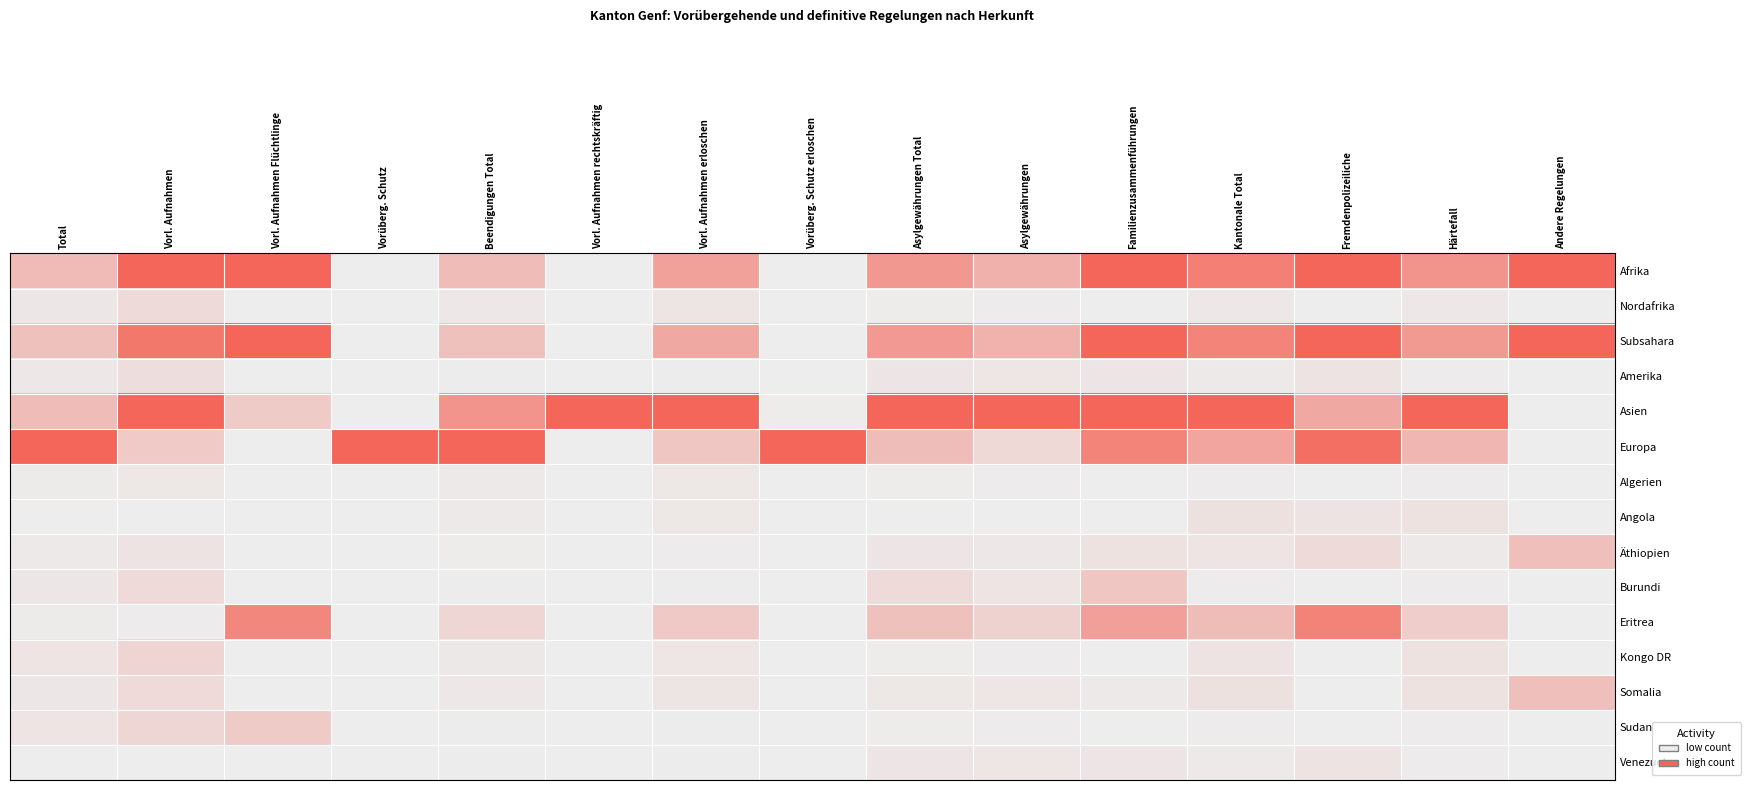

Reading left to right, transcribe all the data shown in this chart.

Afrika: Total=0.4	Vorl. Aufnahmen=1.0	Vorl. Aufnahmen Flüchtlinge=1.0	Vorüberg. Schutz=0.0	Beendigungen Total=0.4	Vorl. Aufnahmen rechtskräftig=0.0	Vorl. Aufnahmen erloschen=0.6	Vorüberg. Schutz erloschen=0.0	Asylgewährungen Total=0.6	Asylgewährungen=0.4	Familienzusammenführungen=1.0	Kantonale Total=0.8	Fremdenpolizeiliche=1.0	Härtefall=0.7	Andere Regelungen=1.0
Nordafrika: Total=0.0	Vorl. Aufnahmen=0.1	Vorl. Aufnahmen Flüchtlinge=0.0	Vorüberg. Schutz=0.0	Beendigungen Total=0.0	Vorl. Aufnahmen rechtskräftig=0.0	Vorl. Aufnahmen erloschen=0.1	Vorüberg. Schutz erloschen=0.0	Asylgewährungen Total=0.0	Asylgewährungen=0.0	Familienzusammenführungen=0.0	Kantonale Total=0.0	Fremdenpolizeiliche=0.0	Härtefall=0.0	Andere Regelungen=0.0
Subsahara: Total=0.3	Vorl. Aufnahmen=0.9	Vorl. Aufnahmen Flüchtlinge=1.0	Vorüberg. Schutz=0.0	Beendigungen Total=0.3	Vorl. Aufnahmen rechtskräftig=0.0	Vorl. Aufnahmen erloschen=0.5	Vorüberg. Schutz erloschen=0.0	Asylgewährungen Total=0.6	Asylgewährungen=0.4	Familienzusammenführungen=1.0	Kantonale Total=0.8	Fremdenpolizeiliche=1.0	Härtefall=0.6	Andere Regelungen=1.0
Amerika: Total=0.0	Vorl. Aufnahmen=0.1	Vorl. Aufnahmen Flüchtlinge=0.0	Vorüberg. Schutz=0.0	Beendigungen Total=0.0	Vorl. Aufnahmen rechtskräftig=0.0	Vorl. Aufnahmen erloschen=0.0	Vorüberg. Schutz erloschen=0.0	Asylgewährungen Total=0.1	Asylgewährungen=0.1	Familienzusammenführungen=0.1	Kantonale Total=0.0	Fremdenpolizeiliche=0.1	Härtefall=0.0	Andere Regelungen=0.0
Asien: Total=0.4	Vorl. Aufnahmen=1.0	Vorl. Aufnahmen Flüchtlinge=0.2	Vorüberg. Schutz=0.0	Beendigungen Total=0.7	Vorl. Aufnahmen rechtskräftig=1.0	Vorl. Aufnahmen erloschen=1.0	Vorüberg. Schutz erloschen=0.0	Asylgewährungen Total=1.0	Asylgewährungen=1.0	Familienzusammenführungen=1.0	Kantonale Total=1.0	Fremdenpolizeiliche=0.5	Härtefall=1.0	Andere Regelungen=0.0
Europa: Total=1.0	Vorl. Aufnahmen=0.3	Vorl. Aufnahmen Flüchtlinge=0.0	Vorüberg. Schutz=1.0	Beendigungen Total=1.0	Vorl. Aufnahmen rechtskräftig=0.0	Vorl. Aufnahmen erloschen=0.3	Vorüberg. Schutz erloschen=1.0	Asylgewährungen Total=0.3	Asylgewährungen=0.1	Familienzusammenführungen=0.8	Kantonale Total=0.5	Fremdenpolizeiliche=0.9	Härtefall=0.4	Andere Regelungen=0.0
Algerien: Total=0.0	Vorl. Aufnahmen=0.0	Vorl. Aufnahmen Flüchtlinge=0.0	Vorüberg. Schutz=0.0	Beendigungen Total=0.0	Vorl. Aufnahmen rechtskräftig=0.0	Vorl. Aufnahmen erloschen=0.0	Vorüberg. Schutz erloschen=0.0	Asylgewährungen Total=0.0	Asylgewährungen=0.0	Familienzusammenführungen=0.0	Kantonale Total=0.0	Fremdenpolizeiliche=0.0	Härtefall=0.0	Andere Regelungen=0.0
Angola: Total=0.0	Vorl. Aufnahmen=0.0	Vorl. Aufnahmen Flüchtlinge=0.0	Vorüberg. Schutz=0.0	Beendigungen Total=0.0	Vorl. Aufnahmen rechtskräftig=0.0	Vorl. Aufnahmen erloschen=0.0	Vorüberg. Schutz erloschen=0.0	Asylgewährungen Total=0.0	Asylgewährungen=0.0	Familienzusammenführungen=0.0	Kantonale Total=0.1	Fremdenpolizeiliche=0.1	Härtefall=0.1	Andere Regelungen=0.0
Äthiopien: Total=0.0	Vorl. Aufnahmen=0.1	Vorl. Aufnahmen Flüchtlinge=0.0	Vorüberg. Schutz=0.0	Beendigungen Total=0.0	Vorl. Aufnahmen rechtskräftig=0.0	Vorl. Aufnahmen erloschen=0.0	Vorüberg. Schutz erloschen=0.0	Asylgewährungen Total=0.1	Asylgewährungen=0.0	Familienzusammenführungen=0.1	Kantonale Total=0.1	Fremdenpolizeiliche=0.1	Härtefall=0.0	Andere Regelungen=0.3
Burundi: Total=0.0	Vorl. Aufnahmen=0.1	Vorl. Aufnahmen Flüchtlinge=0.0	Vorüberg. Schutz=0.0	Beendigungen Total=0.0	Vorl. Aufnahmen rechtskräftig=0.0	Vorl. Aufnahmen erloschen=0.0	Vorüberg. Schutz erloschen=0.0	Asylgewährungen Total=0.1	Asylgewährungen=0.1	Familienzusammenführungen=0.3	Kantonale Total=0.0	Fremdenpolizeiliche=0.0	Härtefall=0.0	Andere Regelungen=0.0
Eritrea: Total=0.0	Vorl. Aufnahmen=0.0	Vorl. Aufnahmen Flüchtlinge=0.8	Vorüberg. Schutz=0.0	Beendigungen Total=0.2	Vorl. Aufnahmen rechtskräftig=0.0	Vorl. Aufnahmen erloschen=0.3	Vorüberg. Schutz erloschen=0.0	Asylgewährungen Total=0.3	Asylgewährungen=0.2	Familienzusammenführungen=0.6	Kantonale Total=0.4	Fremdenpolizeiliche=0.8	Härtefall=0.2	Andere Regelungen=0.0
Kongo DR: Total=0.1	Vorl. Aufnahmen=0.2	Vorl. Aufnahmen Flüchtlinge=0.0	Vorüberg. Schutz=0.0	Beendigungen Total=0.0	Vorl. Aufnahmen rechtskräftig=0.0	Vorl. Aufnahmen erloschen=0.1	Vorüberg. Schutz erloschen=0.0	Asylgewährungen Total=0.0	Asylgewährungen=0.0	Familienzusammenführungen=0.0	Kantonale Total=0.1	Fremdenpolizeiliche=0.0	Härtefall=0.1	Andere Regelungen=0.0
Somalia: Total=0.0	Vorl. Aufnahmen=0.1	Vorl. Aufnahmen Flüchtlinge=0.0	Vorüberg. Schutz=0.0	Beendigungen Total=0.0	Vorl. Aufnahmen rechtskräftig=0.0	Vorl. Aufnahmen erloschen=0.1	Vorüberg. Schutz erloschen=0.0	Asylgewährungen Total=0.0	Asylgewährungen=0.1	Familienzusammenführungen=0.0	Kantonale Total=0.1	Fremdenpolizeiliche=0.0	Härtefall=0.1	Andere Regelungen=0.3
Sudan: Total=0.1	Vorl. Aufnahmen=0.2	Vorl. Aufnahmen Flüchtlinge=0.2	Vorüberg. Schutz=0.0	Beendigungen Total=0.0	Vorl. Aufnahmen rechtskräftig=0.0	Vorl. Aufnahmen erloschen=0.0	Vorüberg. Schutz erloschen=0.0	Asylgewährungen Total=0.0	Asylgewährungen=0.0	Familienzusammenführungen=0.0	Kantonale Total=0.0	Fremdenpolizeiliche=0.0	Härtefall=0.0	Andere Regelungen=0.0
Venezuela: Total=0.0	Vorl. Aufnahmen=0.0	Vorl. Aufnahmen Flüchtlinge=0.0	Vorüberg. Schutz=0.0	Beendigungen Total=0.0	Vorl. Aufnahmen rechtskräftig=0.0	Vorl. Aufnahmen erloschen=0.0	Vorüberg. Schutz erloschen=0.0	Asylgewährungen Total=0.1	Asylgewährungen=0.1	Familienzusammenführungen=0.1	Kantonale Total=0.0	Fremdenpolizeiliche=0.1	Härtefall=0.0	Andere Regelungen=0.0